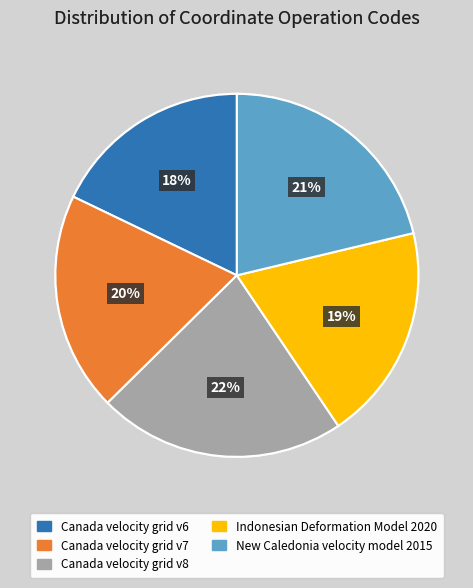

What percentage is the Indonesian Deformation Model 2020 slice, to the nearest percent?

19%